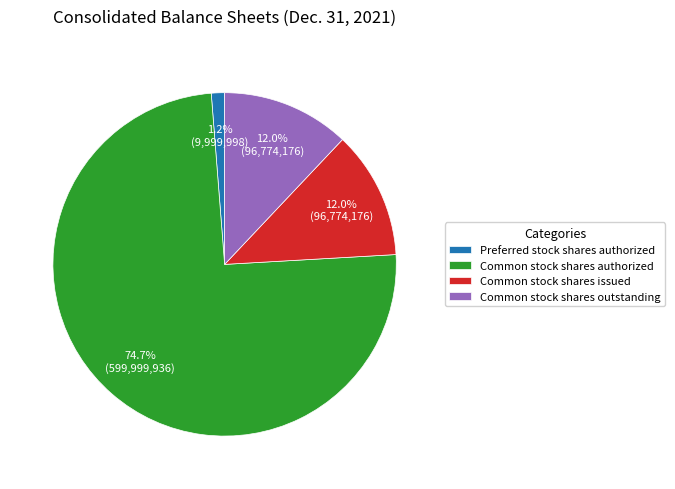

Combined, do Preferred stock shares authorized and Common stock shares issued account for over 50%?

No